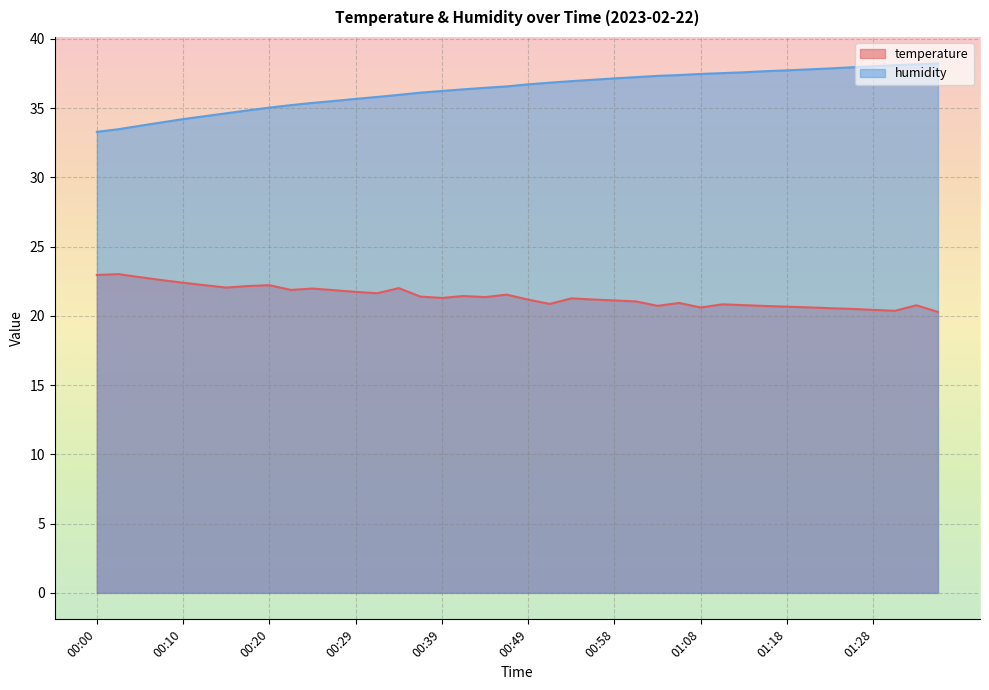

How many data points in humidity are above 36?

25